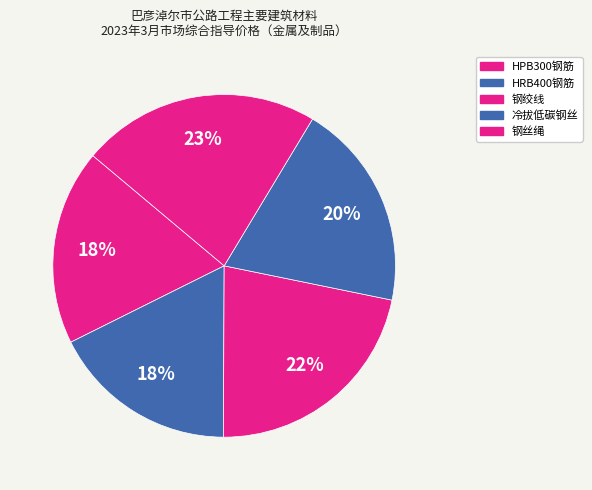

How many segments does this pie chart have?

5